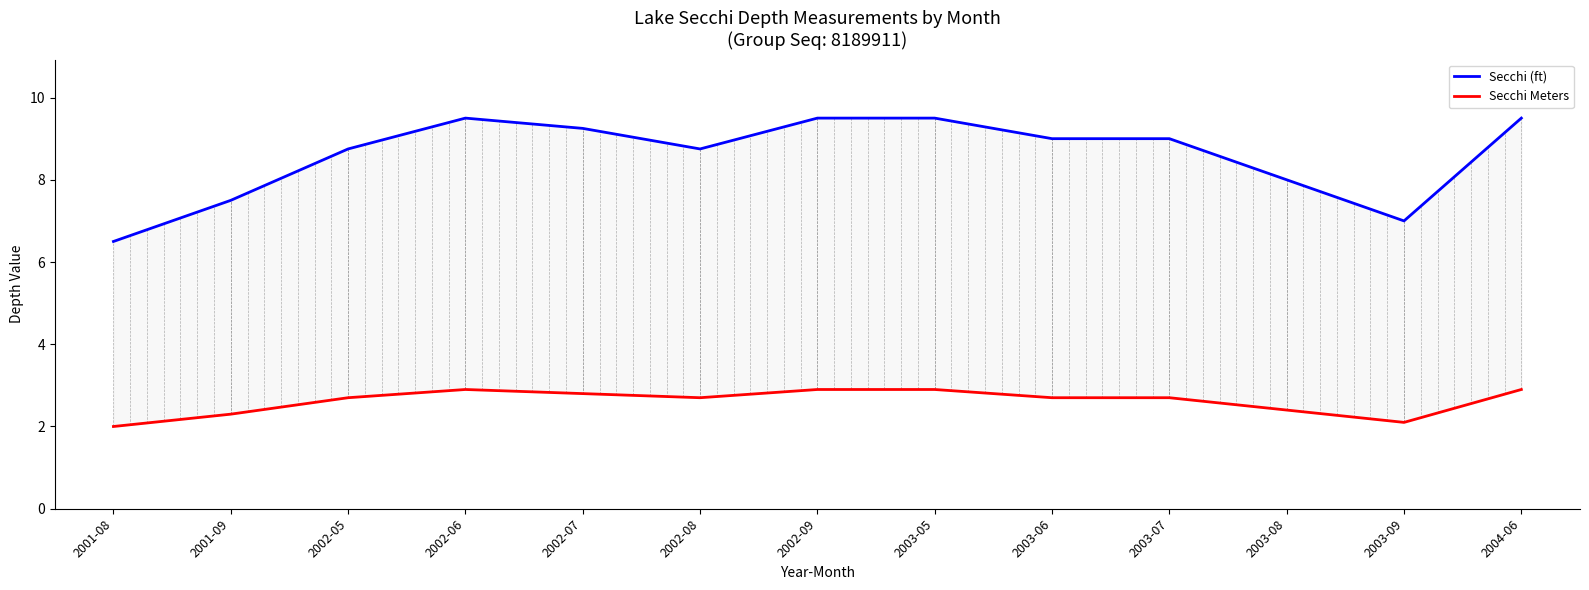

What is the label of the 13th point from the left?

2004-06